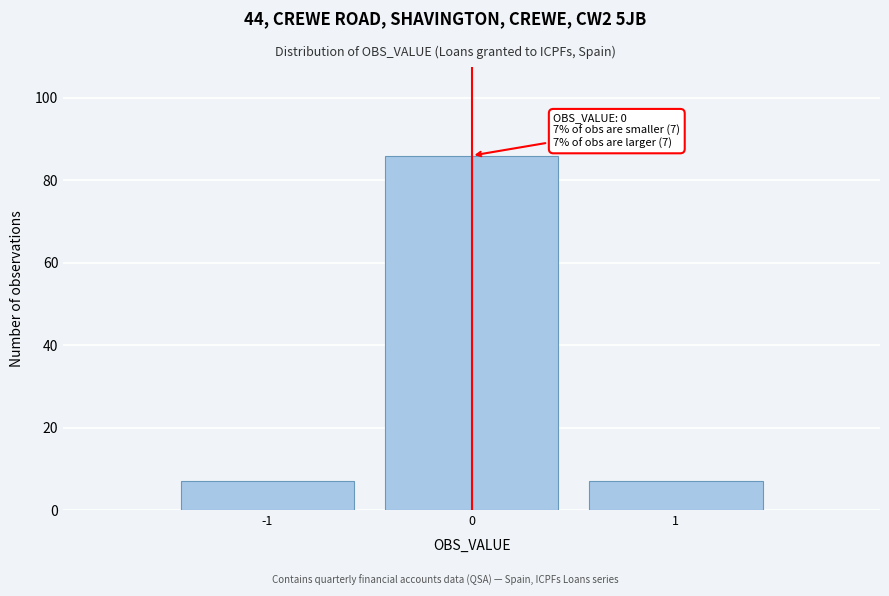

Over which range of the x-axis is the bar tallest?

-0.5 to 0.5